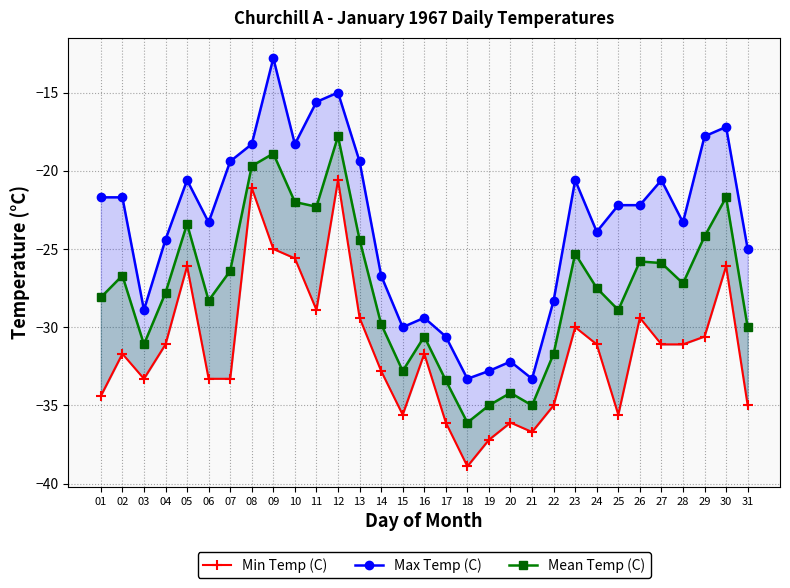

What is the value of the Min Temp (C) point at the 9th from the left?

-25.0